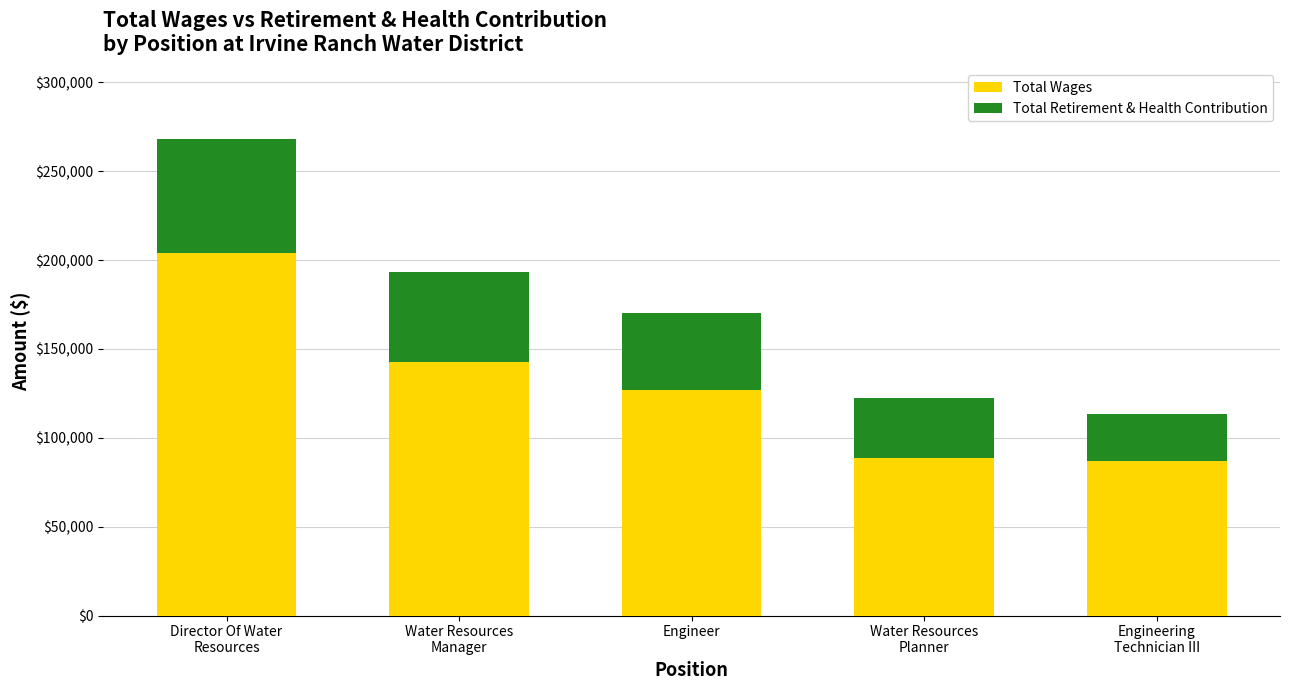

What is the difference between the maximum and minimum values in the Total Wages series?

117148